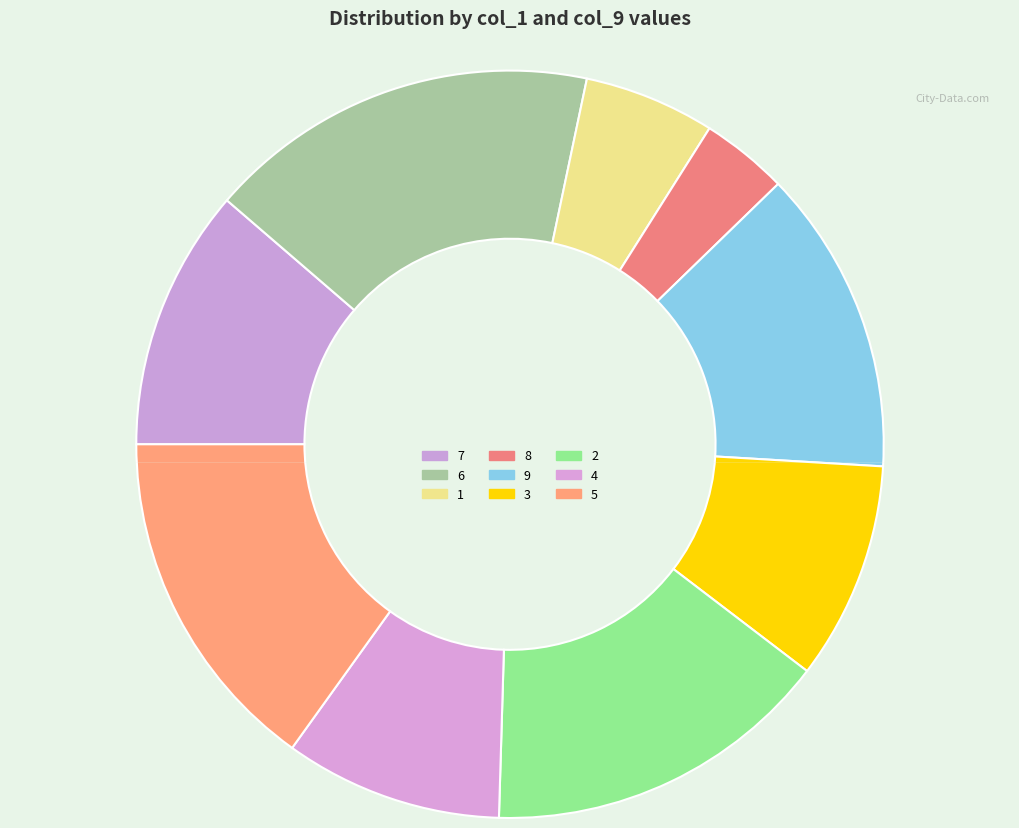

To the nearest percent, what is the average slice percentage?

11%